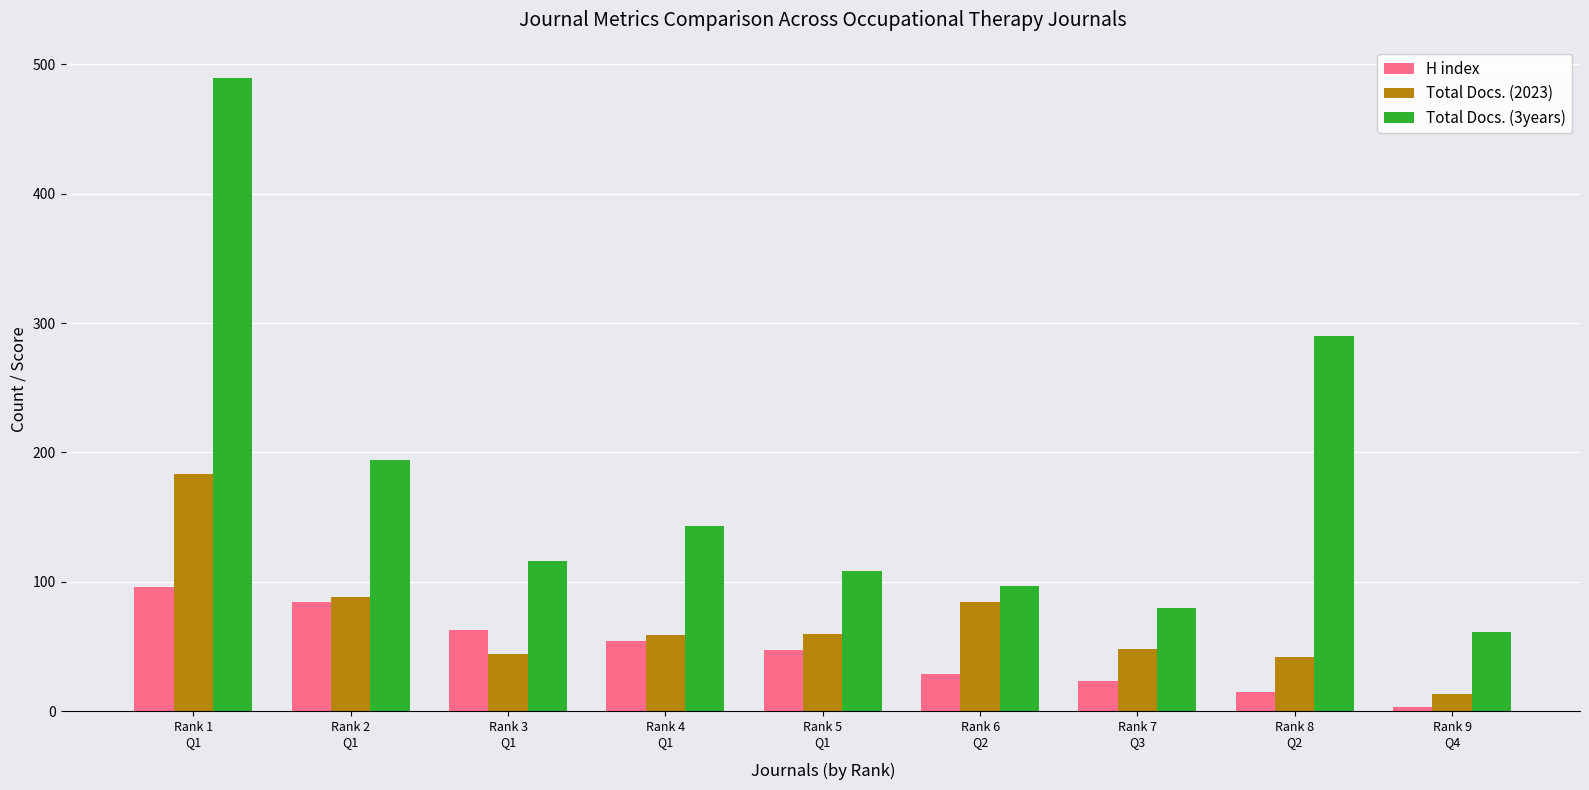

List the series in order of their overall mean, highest first.

Total Docs. (3years), Total Docs. (2023), H index